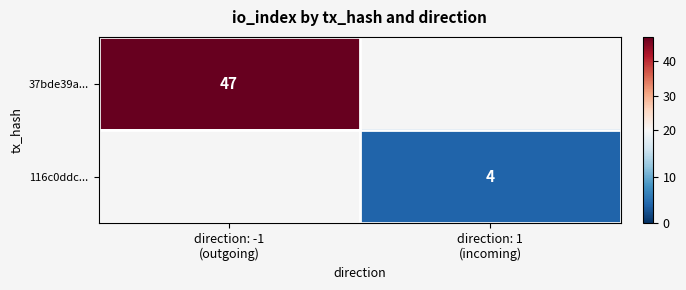

The 116c0ddc... series shows 4.0 at direction: 1 (incoming). True or false?

True